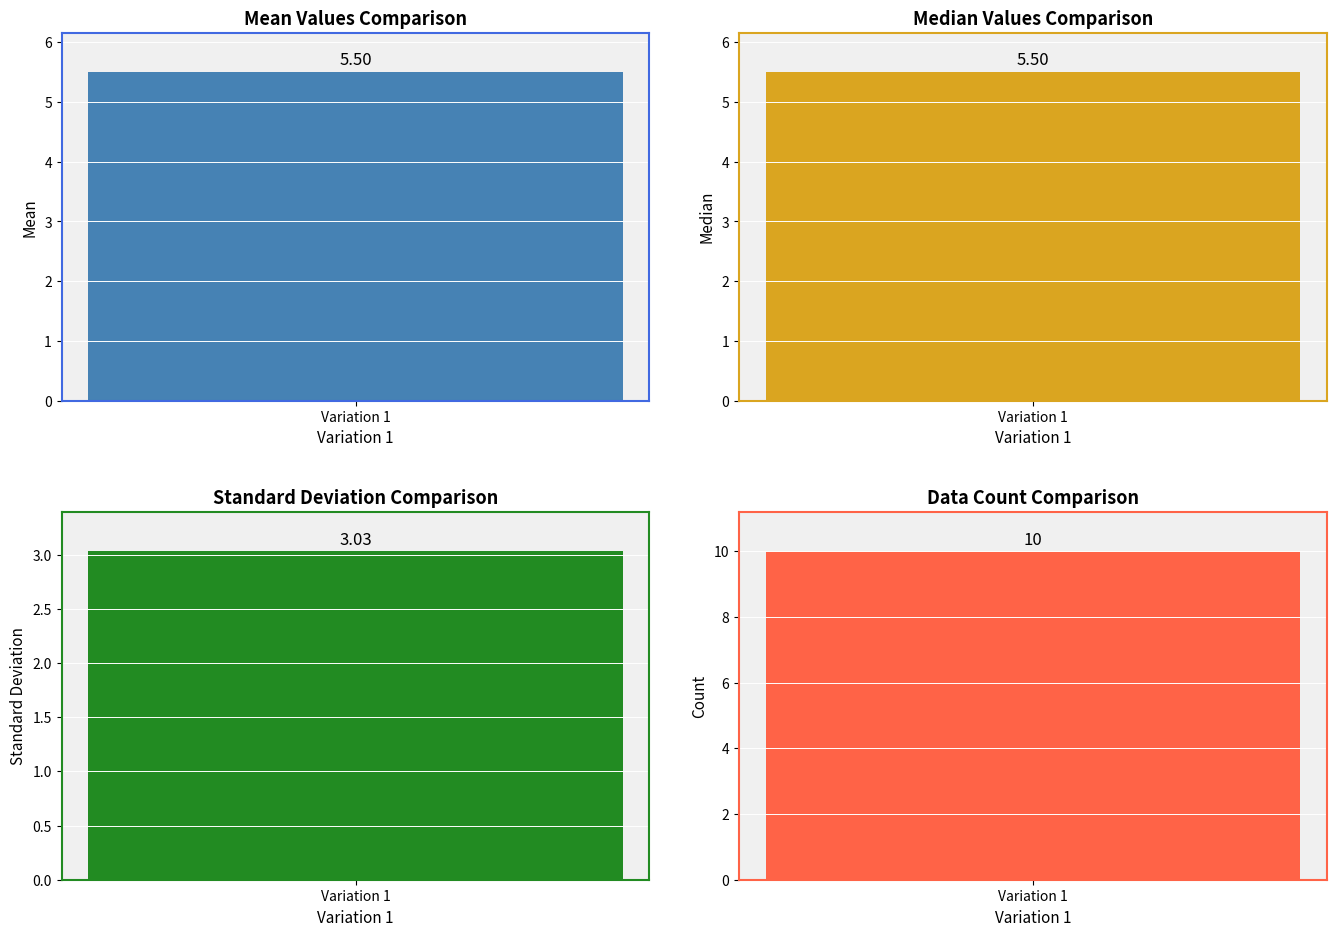

How many data points are above 6?

4